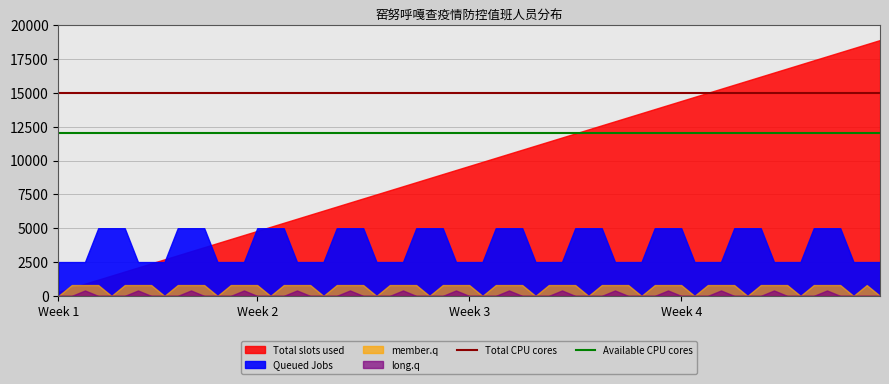

Does the chart have visible grid lines?

Yes